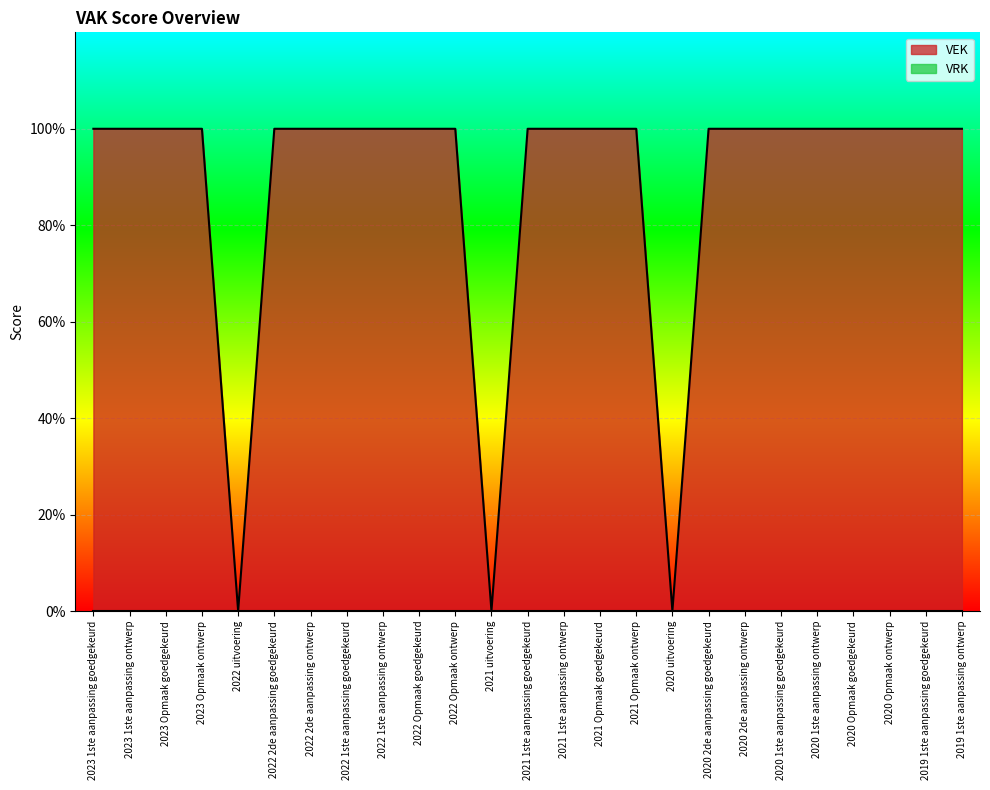

At which category does the data reach its first local valley?

2022 uitvoering